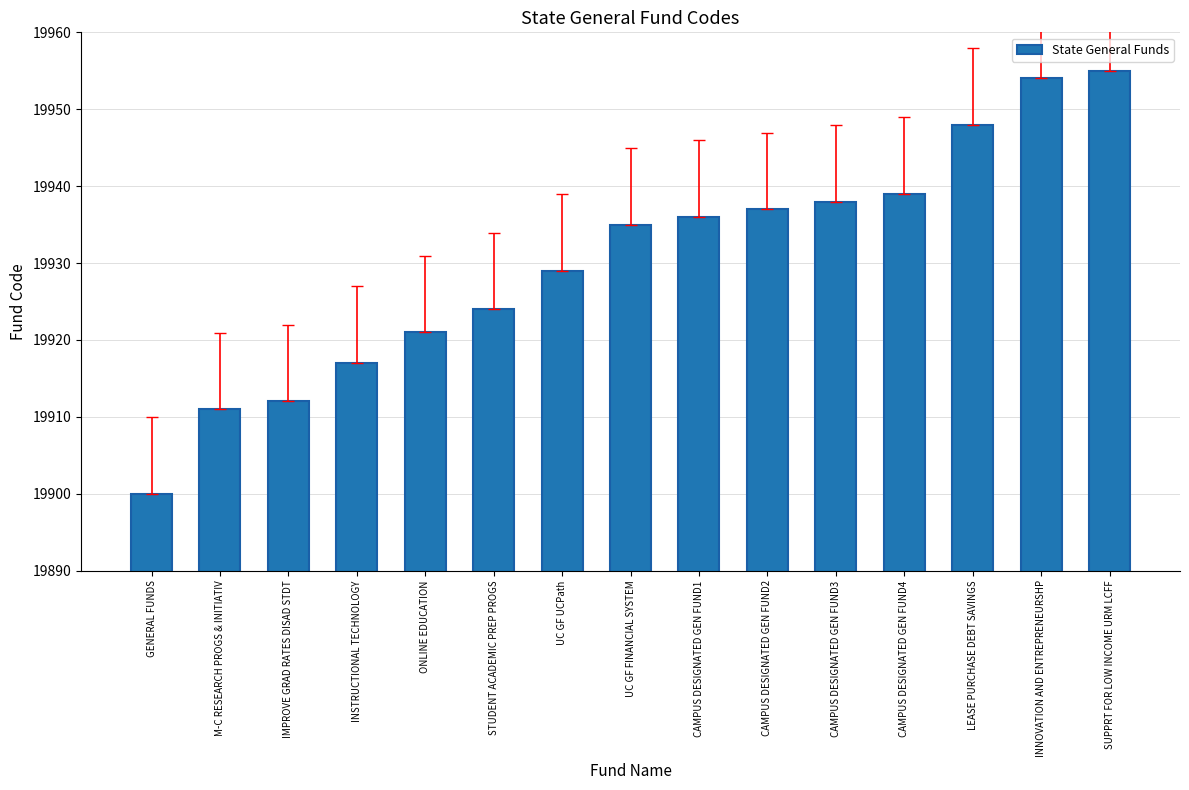

Count the number of categories in the chart.

15